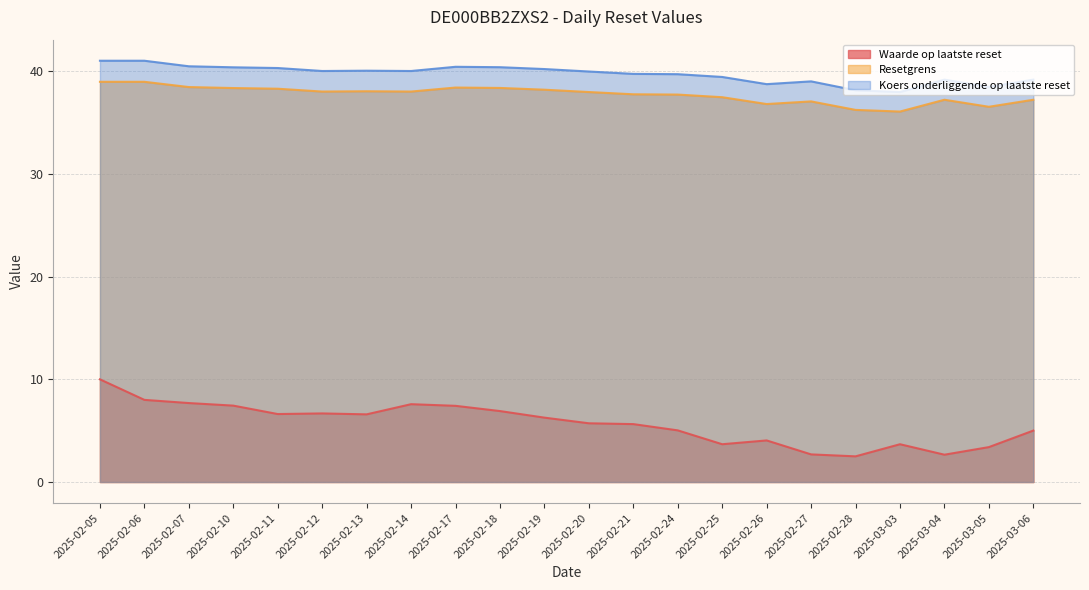

True or false: Waarde op laatste reset and Koers onderliggende op laatste reset cross at least once.

False